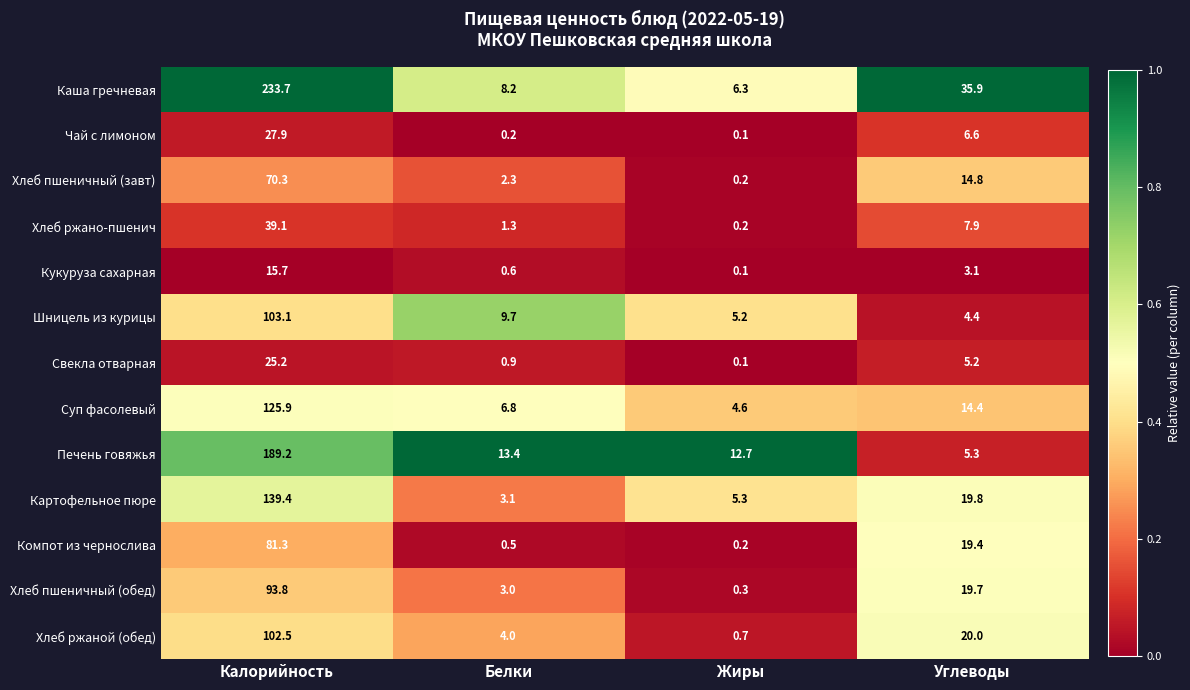

At Калорийность, list the series in order from largest to smallest.

Каша гречневая, Печень говяжья, Картофельное пюре, Суп фасолевый, Шницель из курицы, Хлеб ржаной (обед), Хлеб пшеничный (обед), Компот из чернослива, Хлеб пшеничный (завт), Хлеб ржано-пшенич, Чай с лимоном, Свекла отварная, Кукуруза сахарная